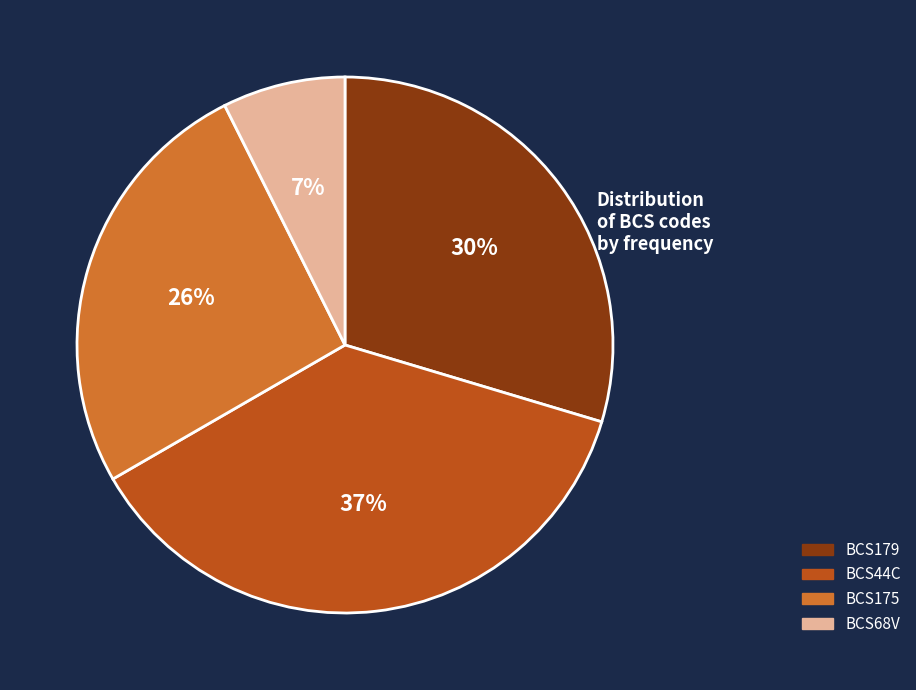

Combined, do BCS68V and BCS179 account for over 50%?

No